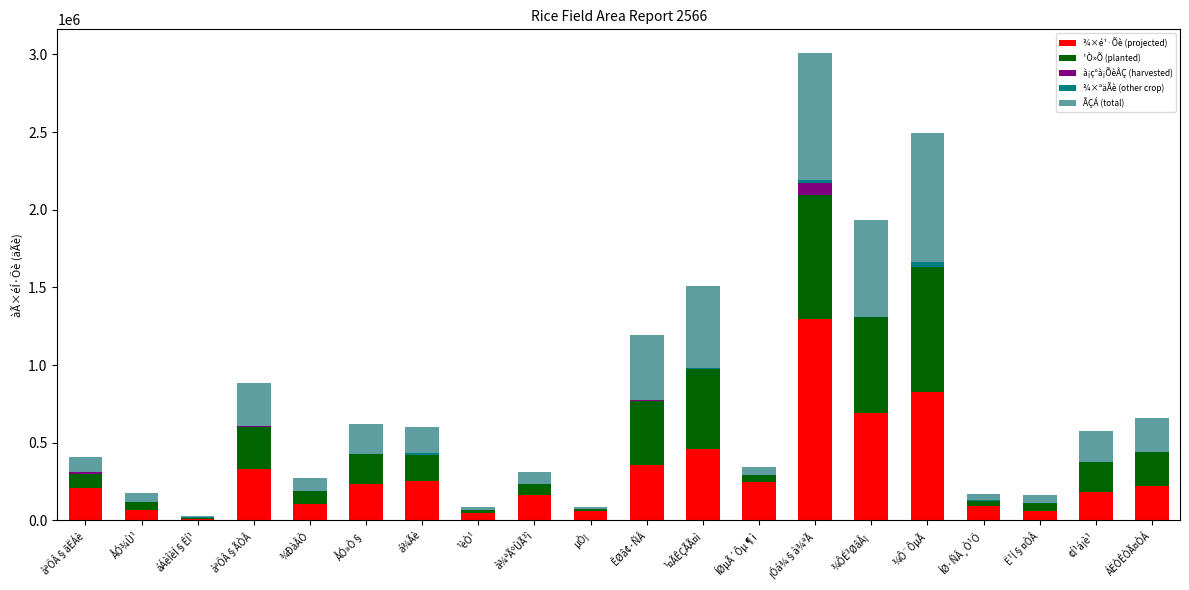

What is the total value across all series at ÅÓ»Ò§?

621333